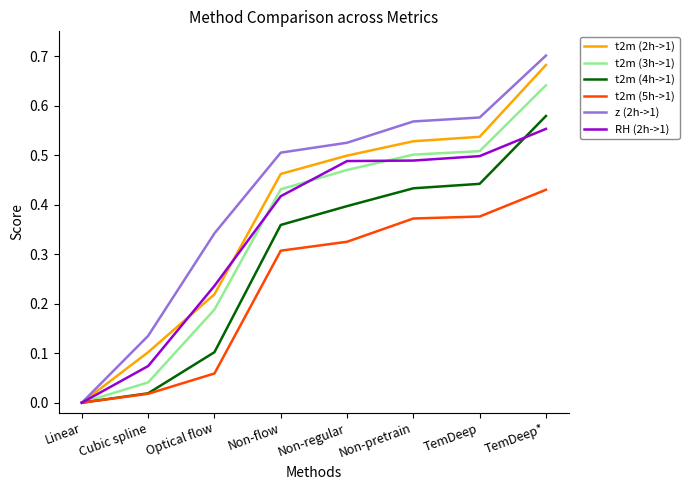

Which series has the largest total across all categories?

z (2h->1)